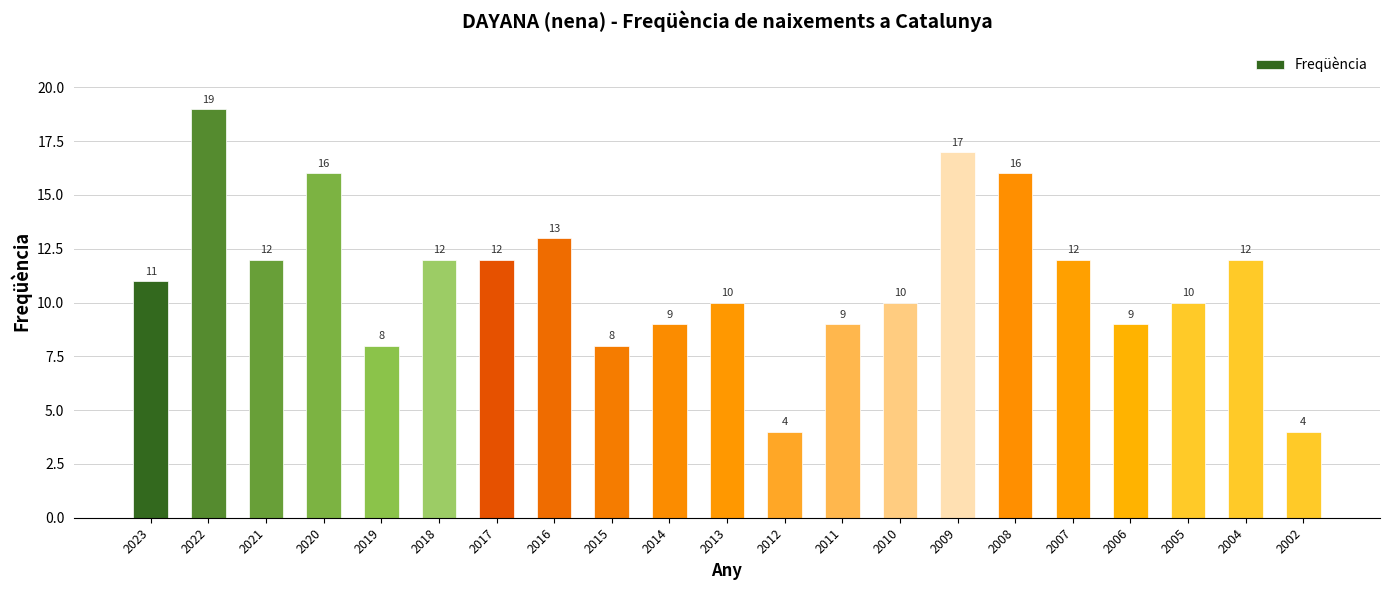

Between 2016 and 2002, which is larger?

2016